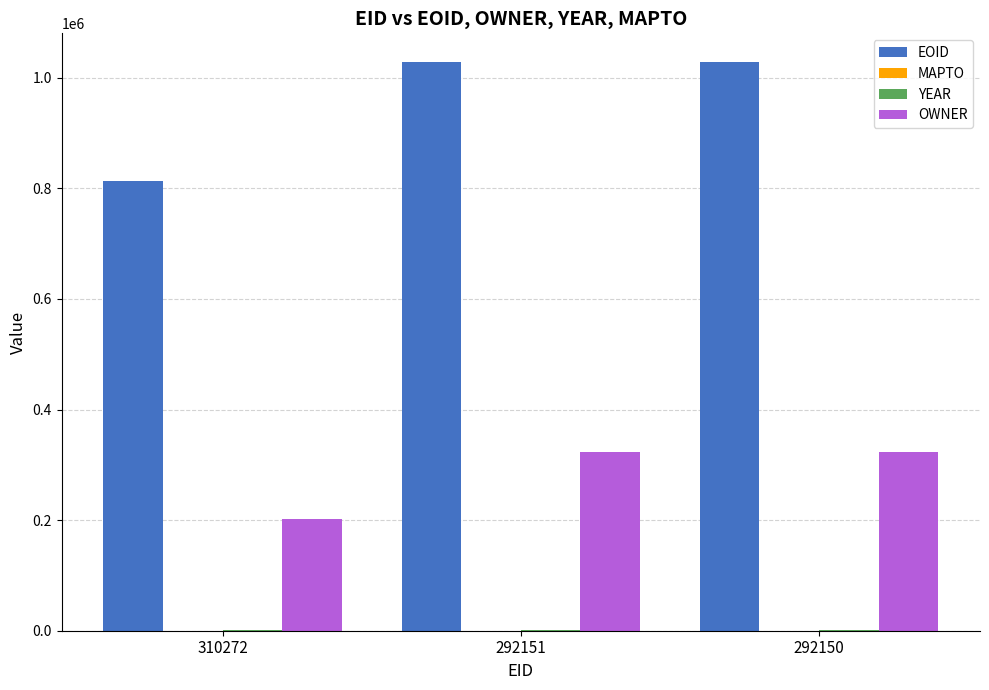

Which series changed the most between 310272 and 292151?

EOID